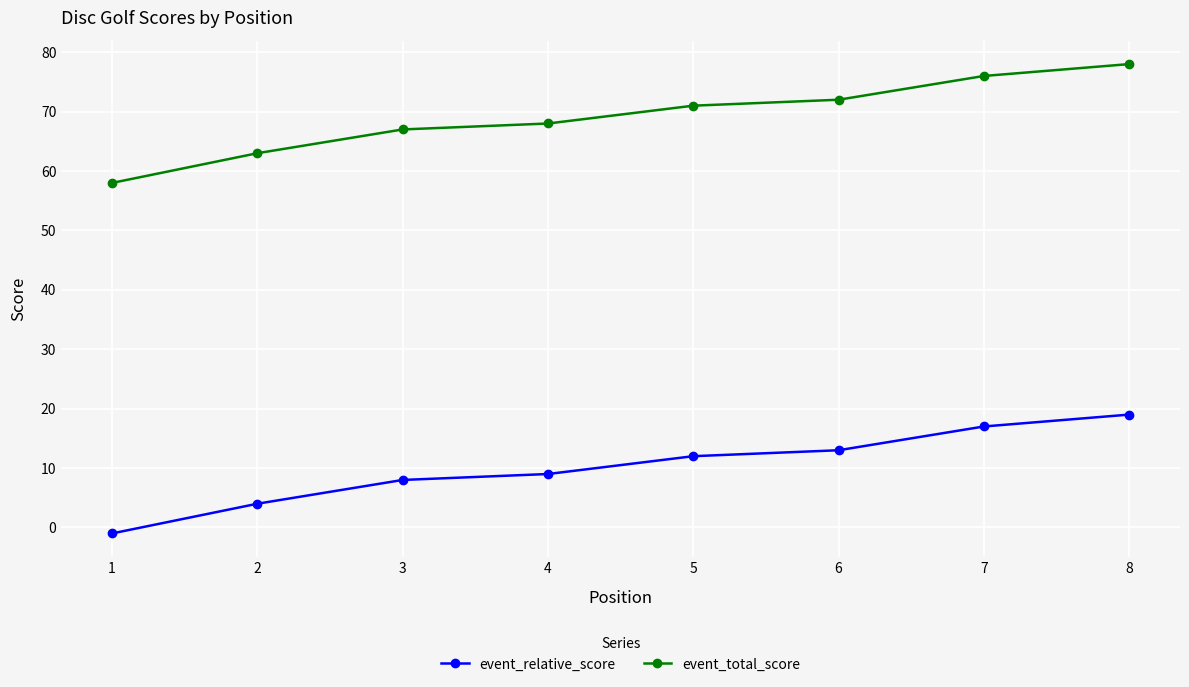

How many series are shown in this chart?

2